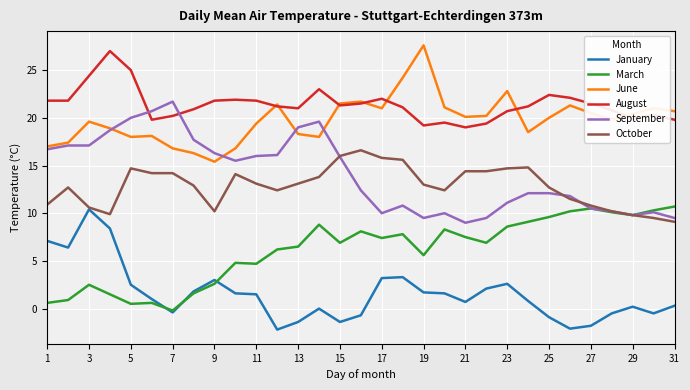

True or false: March and August intersect in this chart.

False